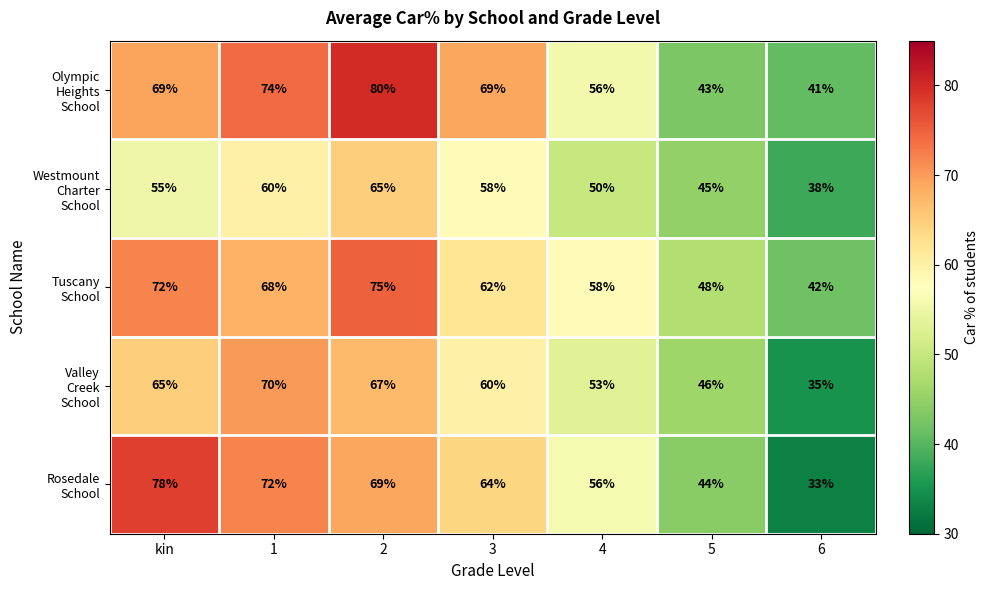

What is the difference between the highest and lowest values at 2?

15